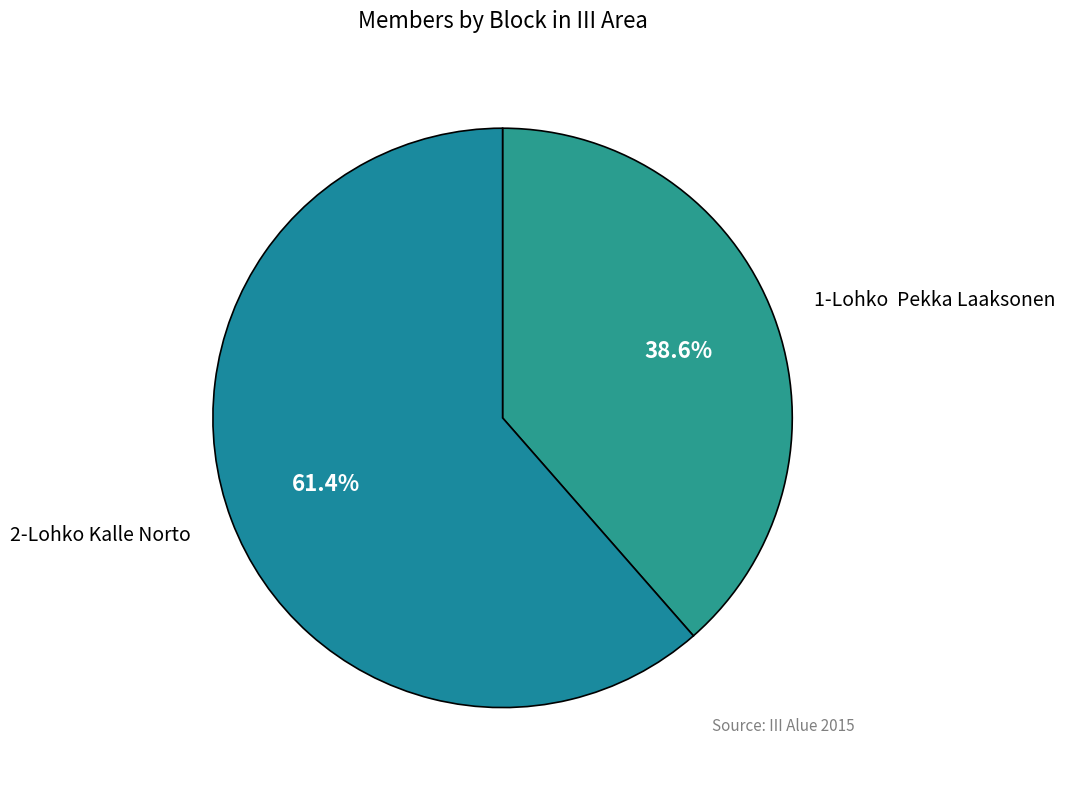

How much of the chart is everything except 1-Lohko Pekka Laaksonen?

61.4%